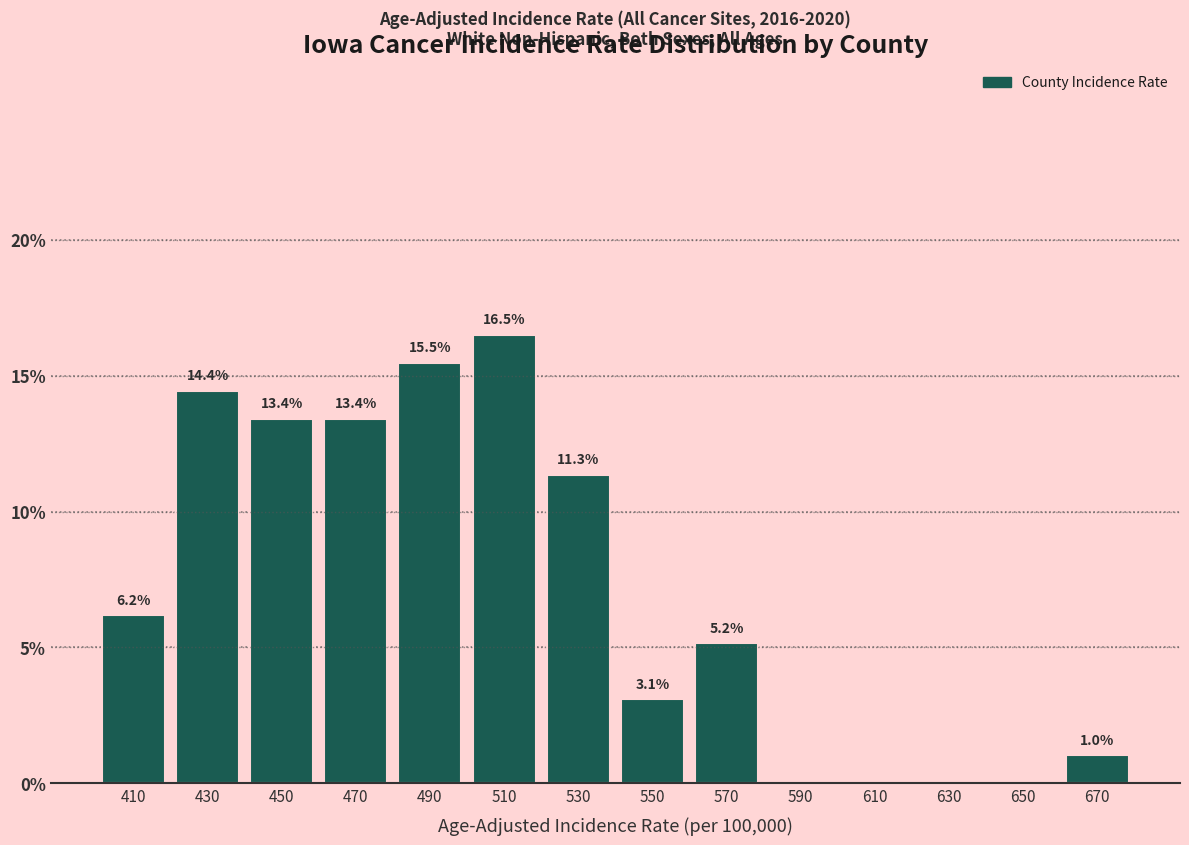

Which range on the x-axis has the tallest bar?

500 to 520